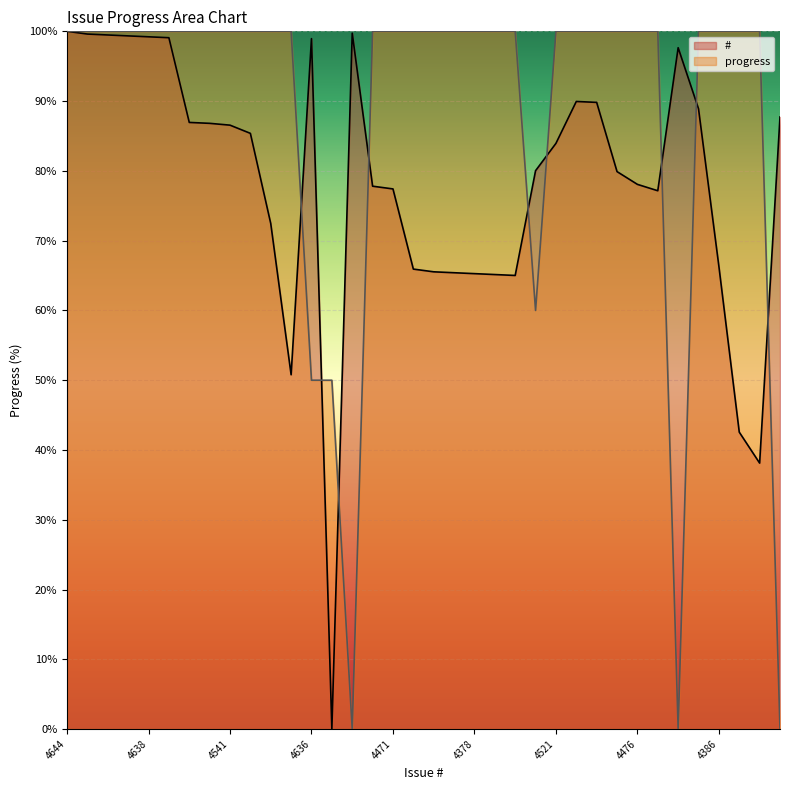

Reading left to right, extract all data points from this chart.

#: 100.0	99.6	99.5	99.3	99.2	99.1	86.9	86.8	86.6	85.4	72.5	50.8	99.0	0.0	99.7	77.8	77.4	65.9	65.5	65.4	65.3	65.1	65.0	80.0	83.9	89.9	89.8	79.9	78.1	77.2	97.7	88.9	66.3	42.6	38.1	87.7
progress: 100.0	100.0	100.0	100.0	100.0	100.0	100.0	100.0	100.0	100.0	100.0	100.0	50.0	50.0	0.0	100.0	100.0	100.0	100.0	100.0	100.0	100.0	100.0	60.0	100.0	100.0	100.0	100.0	100.0	100.0	0.0	100.0	100.0	100.0	100.0	0.0